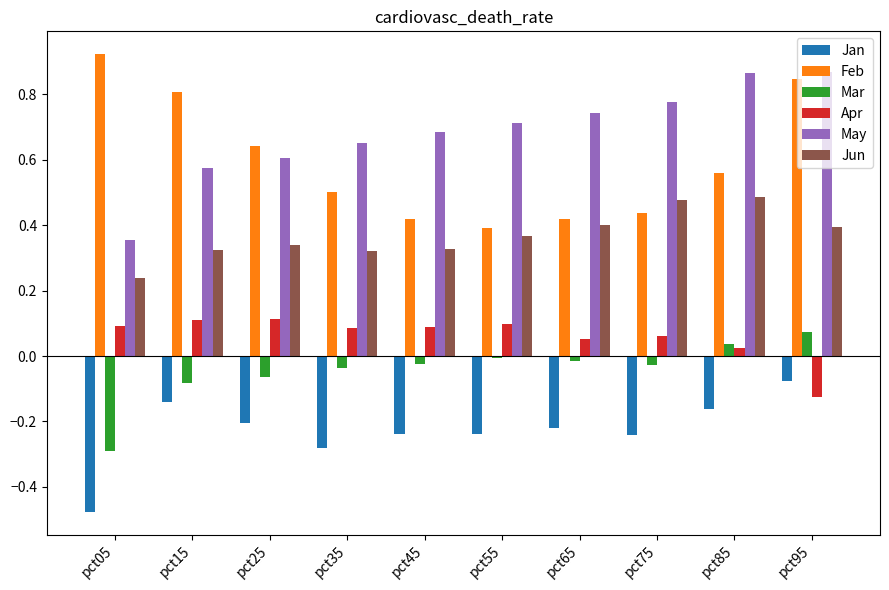

How many values in Apr are below zero?

1